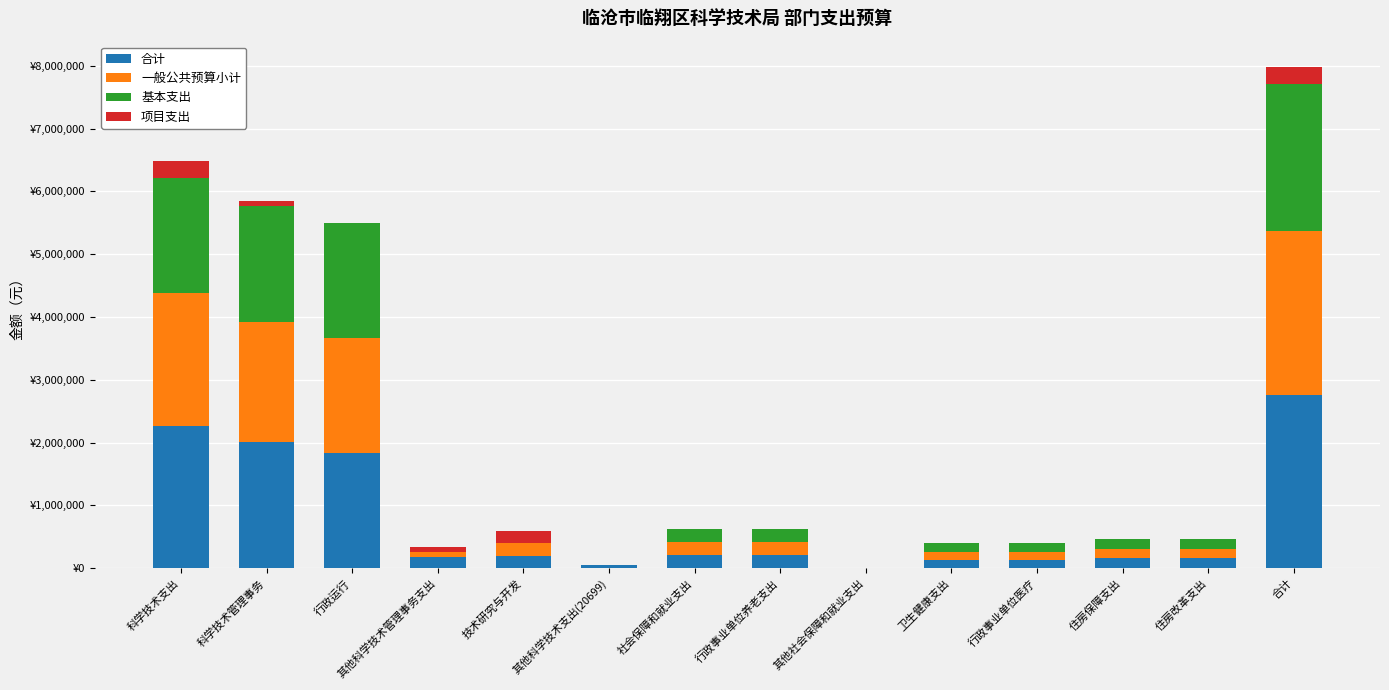

What are all the series names shown in the legend?

合计, 一般公共预算小计, 基本支出, 项目支出